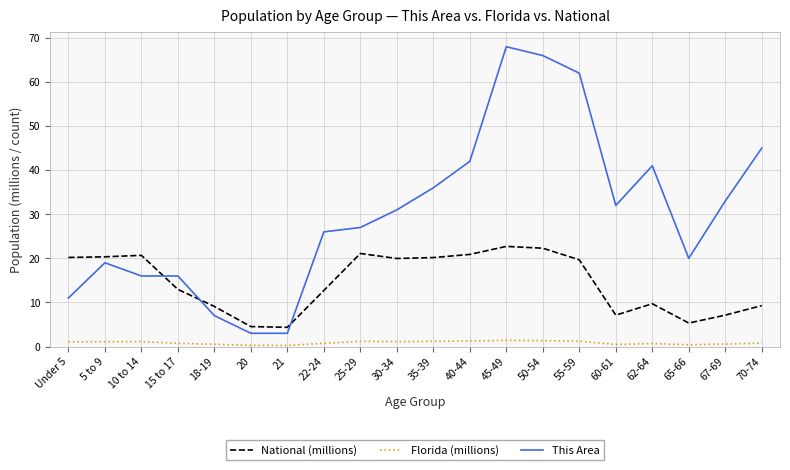

The Florida (millions) series shows 0.7 at 22-24. True or false?

True